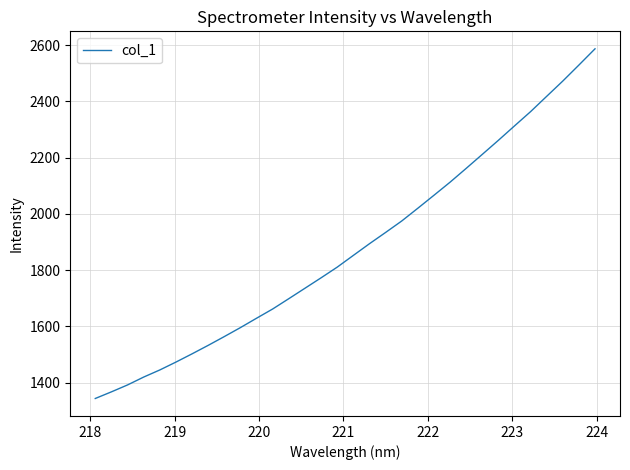

What is the difference between the maximum and minimum values?

1242.5